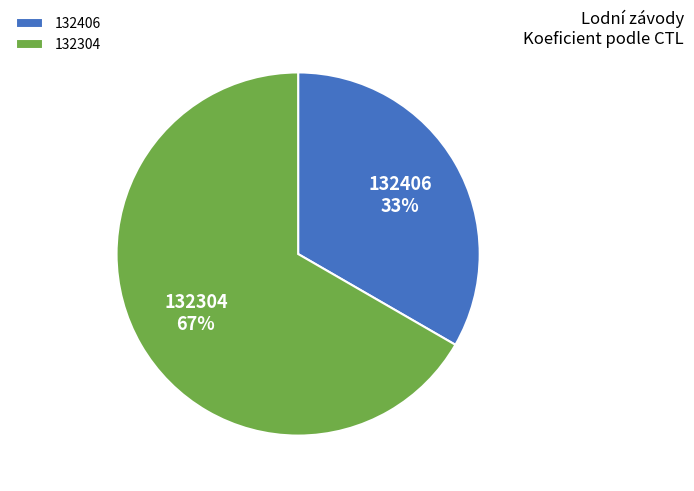

Between 132406 and 132304, which is larger?

132304